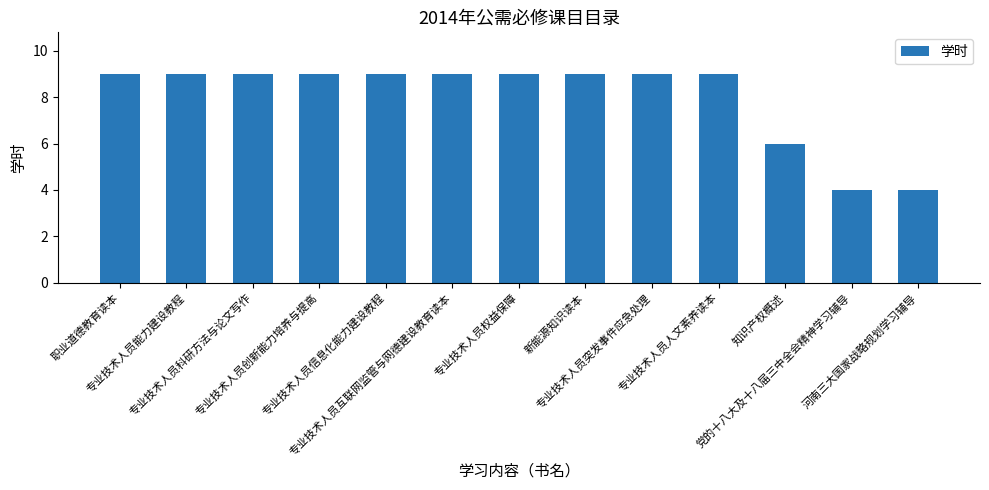

How many series are shown in this chart?

1